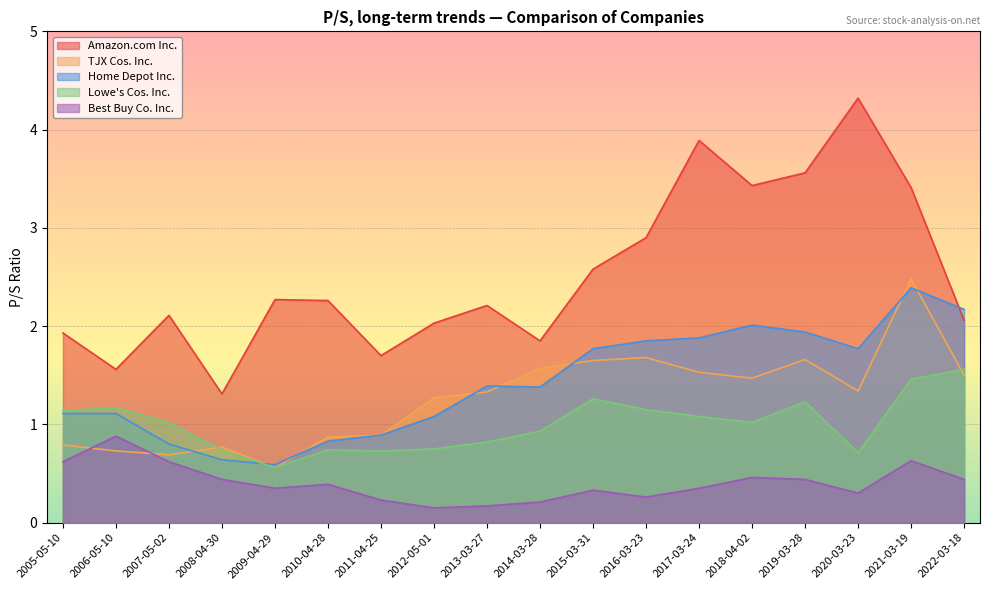

What are all the series names shown in the legend?

Amazon.com Inc., TJX Cos. Inc., Home Depot Inc., Lowe's Cos. Inc., Best Buy Co. Inc.